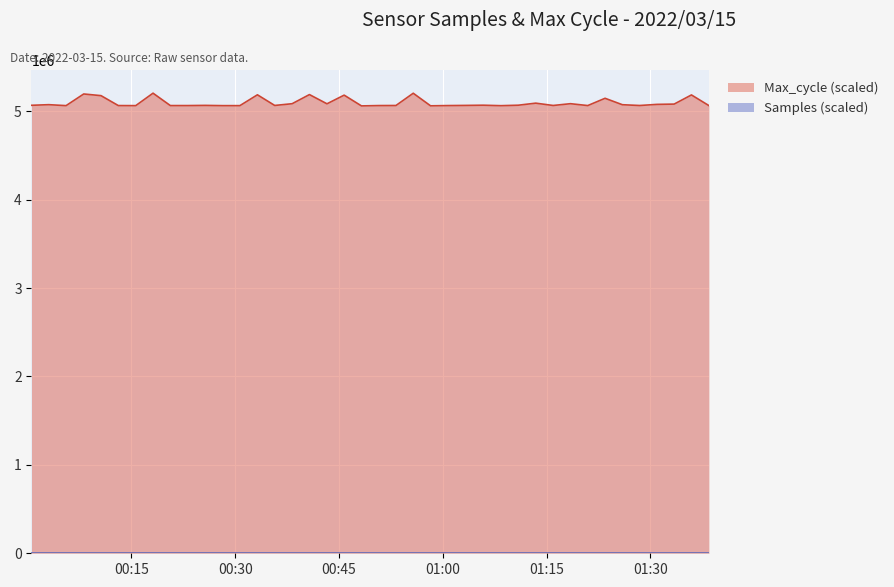

True or false: Samples and Max_cycle intersect in this chart.

False